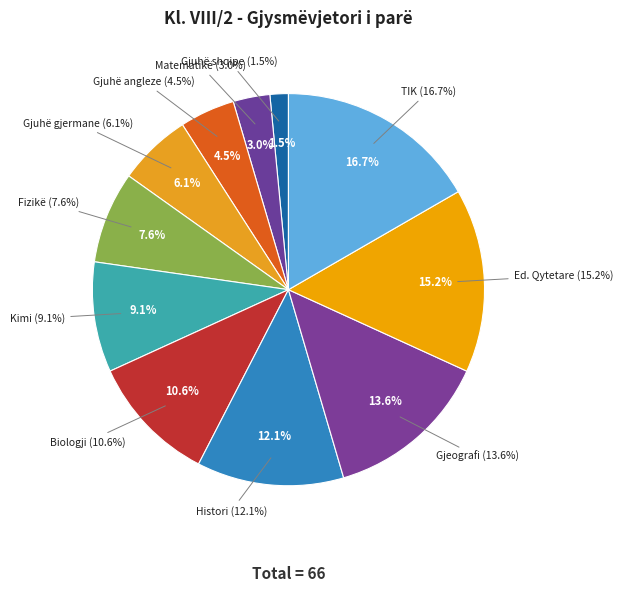

Does Gjeografi represent more than half of the total?

No